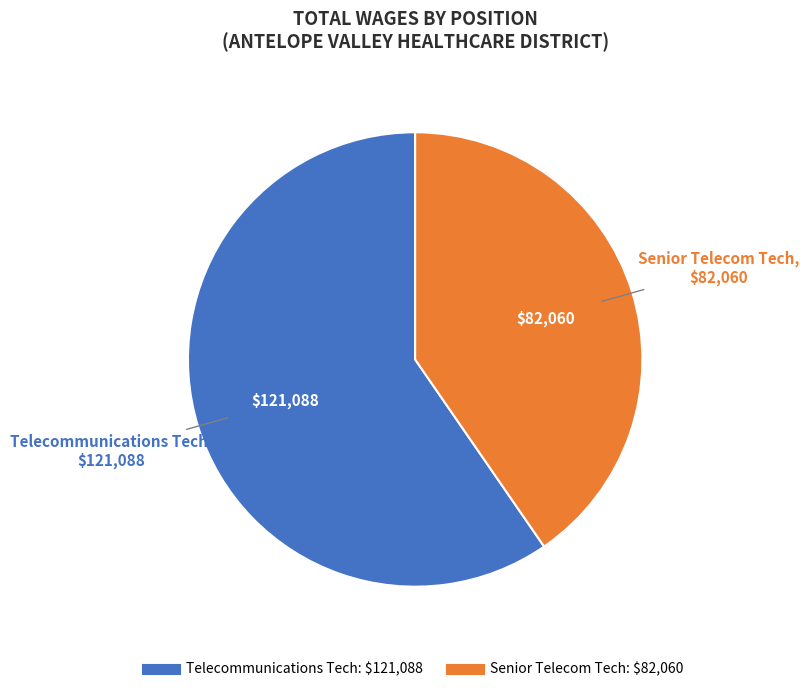

Does Telecommunications Tech account for over 50% of the chart?

Yes